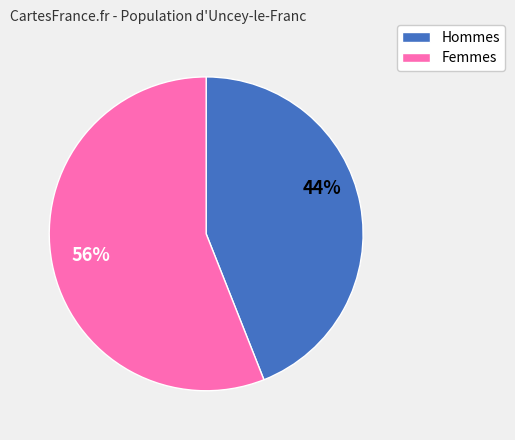

To the nearest percent, what is the difference between the largest and smallest slice percentages?

12%